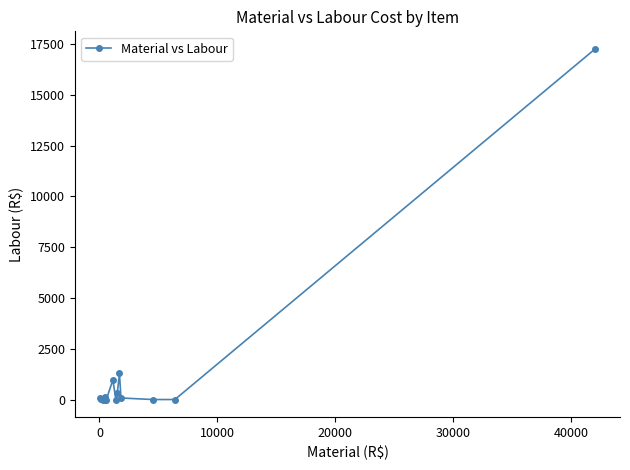

What is the sum of all values?

20139.9